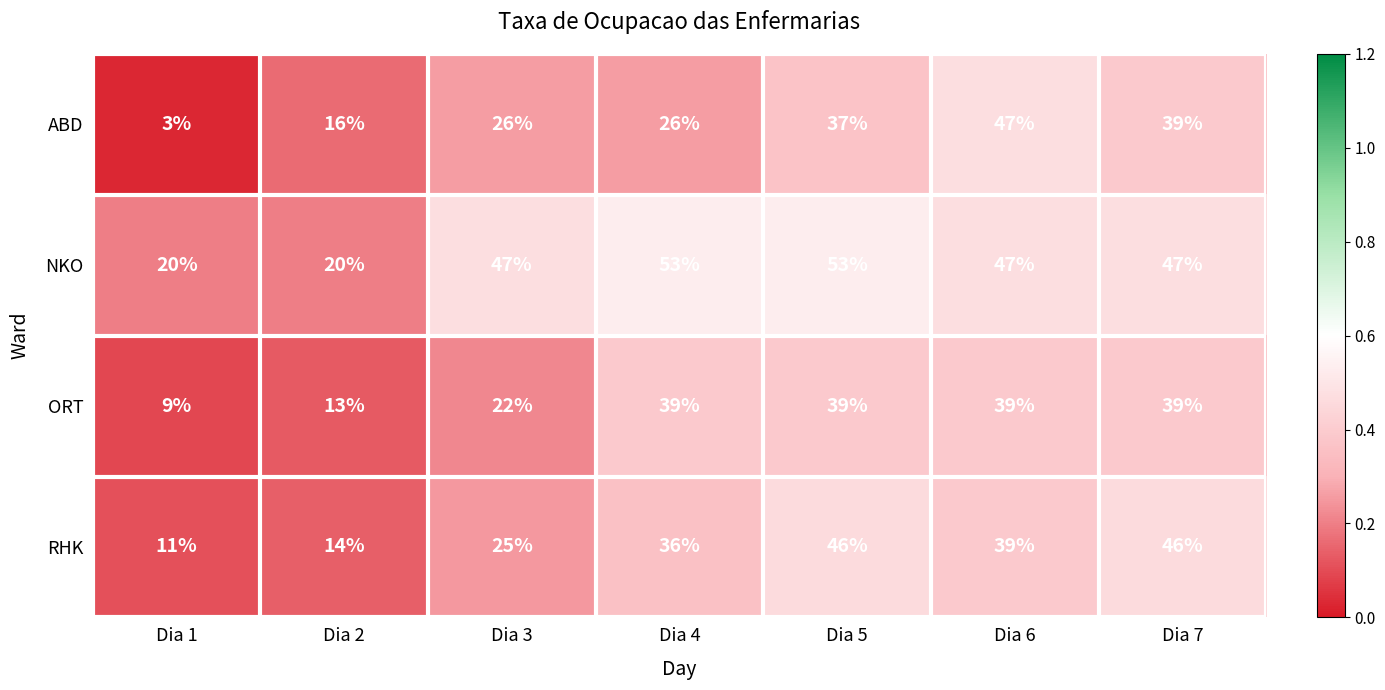

At which category is the sum across all series the highest?

Dia 5